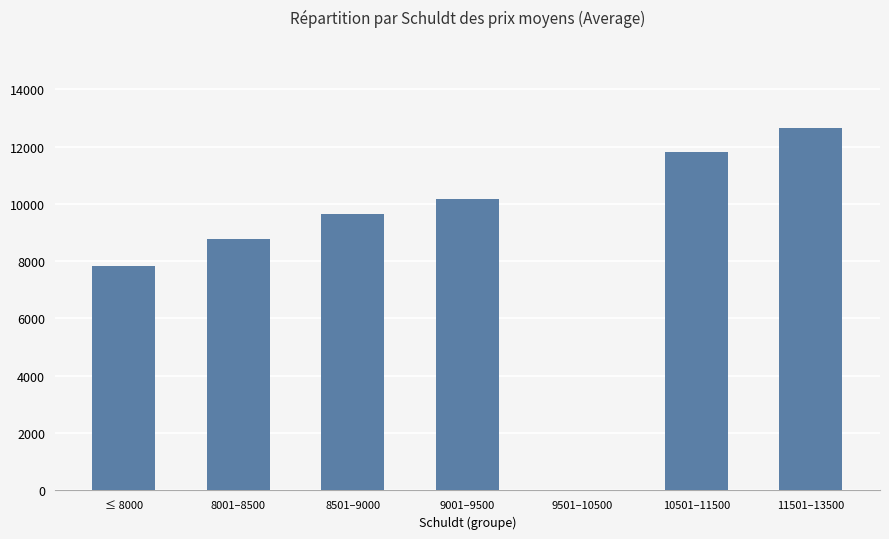

What is the sum of all values?

60856